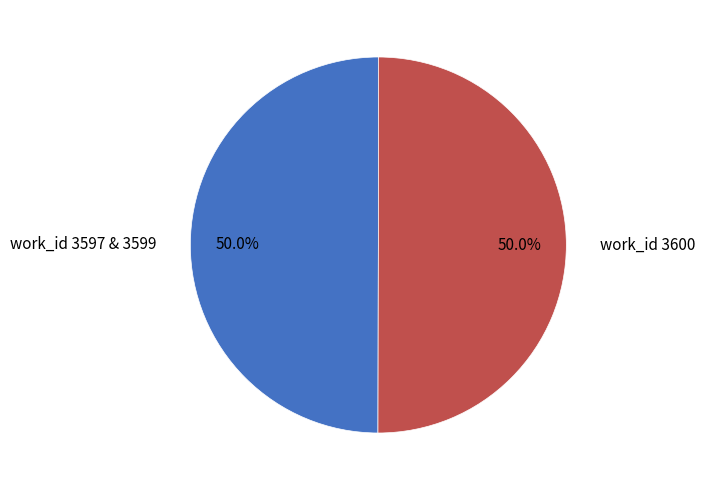

What is the ratio of the value at work_id 3600 to the value at work_id 3597 & 3599?

1.0